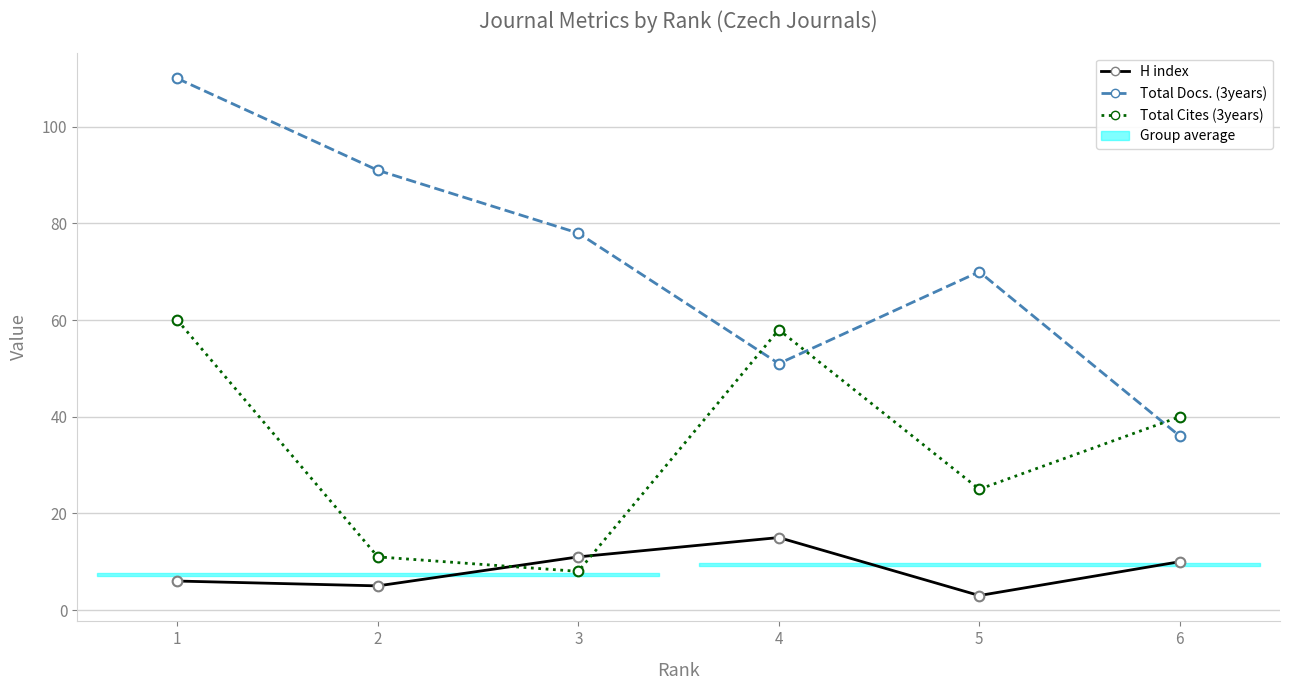

What is the value of the H index point at the 5th from the left?

3